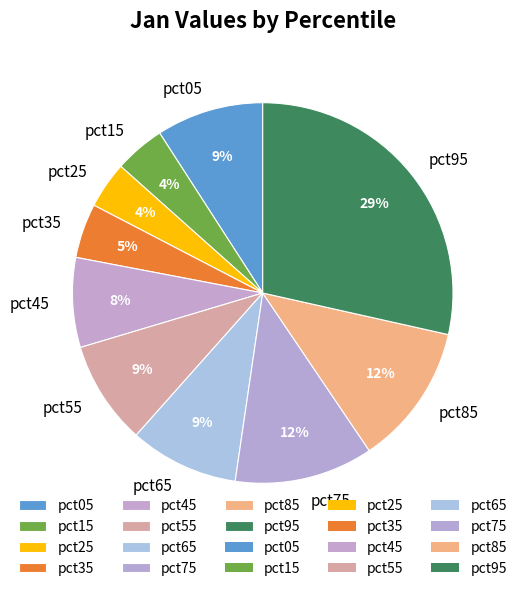

Which category has the biggest portion of the pie?

pct95